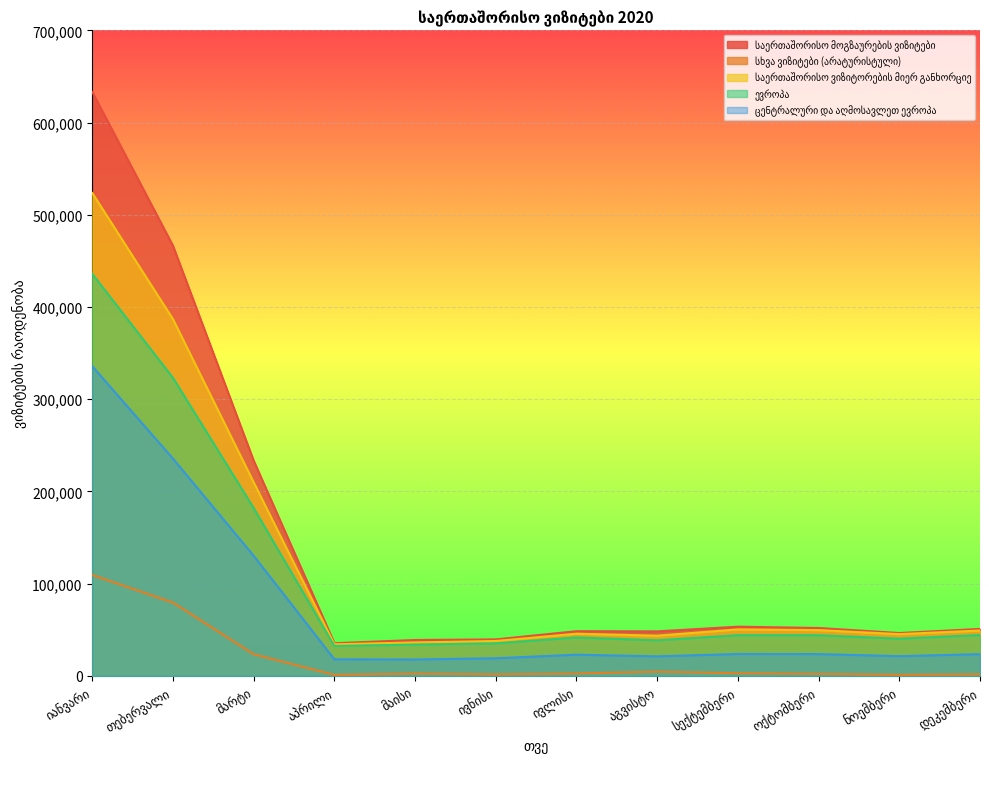

Reading right to left, extract all data points from this chart.

საერთაშორისო მოგზაურების ვიზიტები: დეკემბერი=51017	ნოემბერი=46546	ოქტომბერი=52019	სექტემბერი=53430	აგვისტო=48355	ივლისი=48535	ივნისი=39624	მაისი=38998	აპრილი=35497	მარტი=233479	თებერვალი=466409	იანვარი=633201
სხვა ვიზიტები (არატურისტული): დეკემბერი=1757	ნოემბერი=1183	ოქტომბერი=2307	სექტემბერი=2931	აგვისტო=4697	ივლისი=2693	ივნისი=1709	მაისი=2640	აპრილი=1176	მარტი=23534	თებერვალი=79550	იანვარი=109512
საერთაშორისო ვიზიტორების მიერ განხორციე: დეკემბერი=49260	ნოემბერი=45363	ოქტომბერი=49712	სექტემბერი=50499	აგვისტო=43658	ივლისი=45842	ივნისი=37915	მაისი=36358	აპრილი=34321	მარტი=209945	თებერვალი=386859	იანვარი=523689
ევროპა: დეკემბერი=44444	ნოემბერი=40418	ოქტომბერი=44208	სექტემბერი=44238	აგვისტო=38702	ივლისი=41765	ივნისი=35368	მაისი=34050	აპრილი=32546	მარტი=182065	თებერვალი=323244	იანვარი=435921
ცენტრალური და აღმოსავლეთ ევროპა: დეკემბერი=23625	ნოემბერი=21487	ოქტომბერი=23710	სექტემბერი=23845	აგვისტო=21280	ივლისი=23069	ივნისი=19210	მაისი=17888	აპრილი=18053	მარტი=130313	თებერვალი=235633	იანვარი=335779